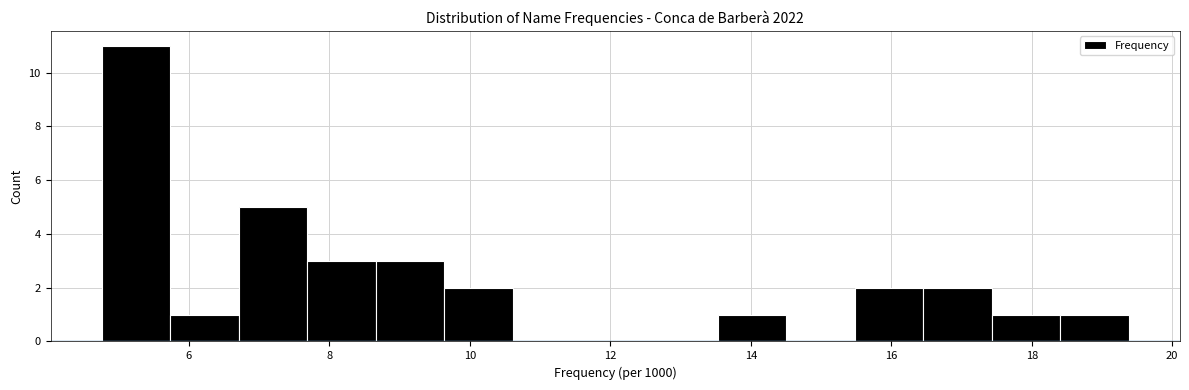

Over which range of the x-axis is the bar tallest?

4.8 to 5.8